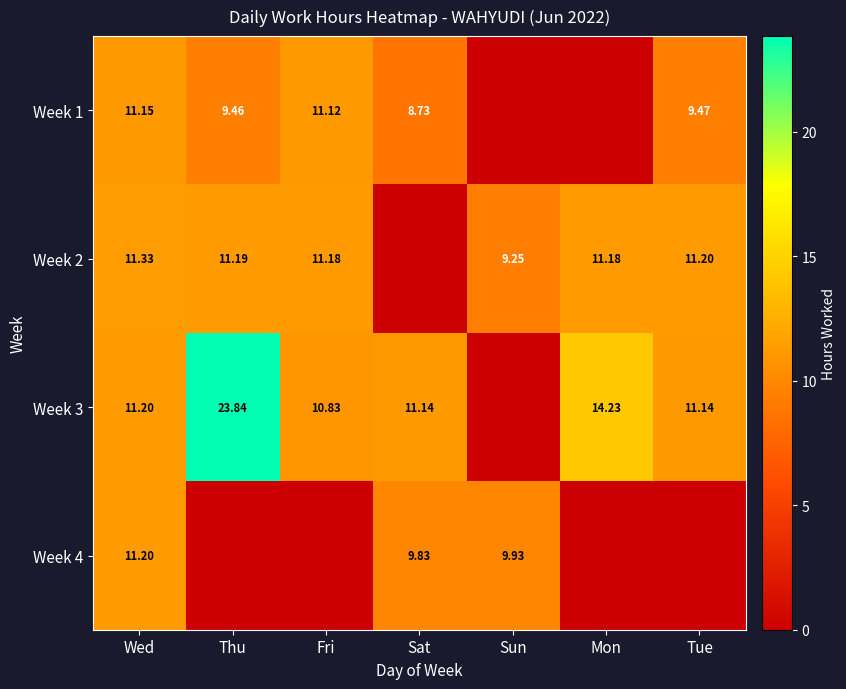

List the labels in order of Week 4 value, largest first.

Wed, Sun, Sat, Thu, Fri, Mon, Tue